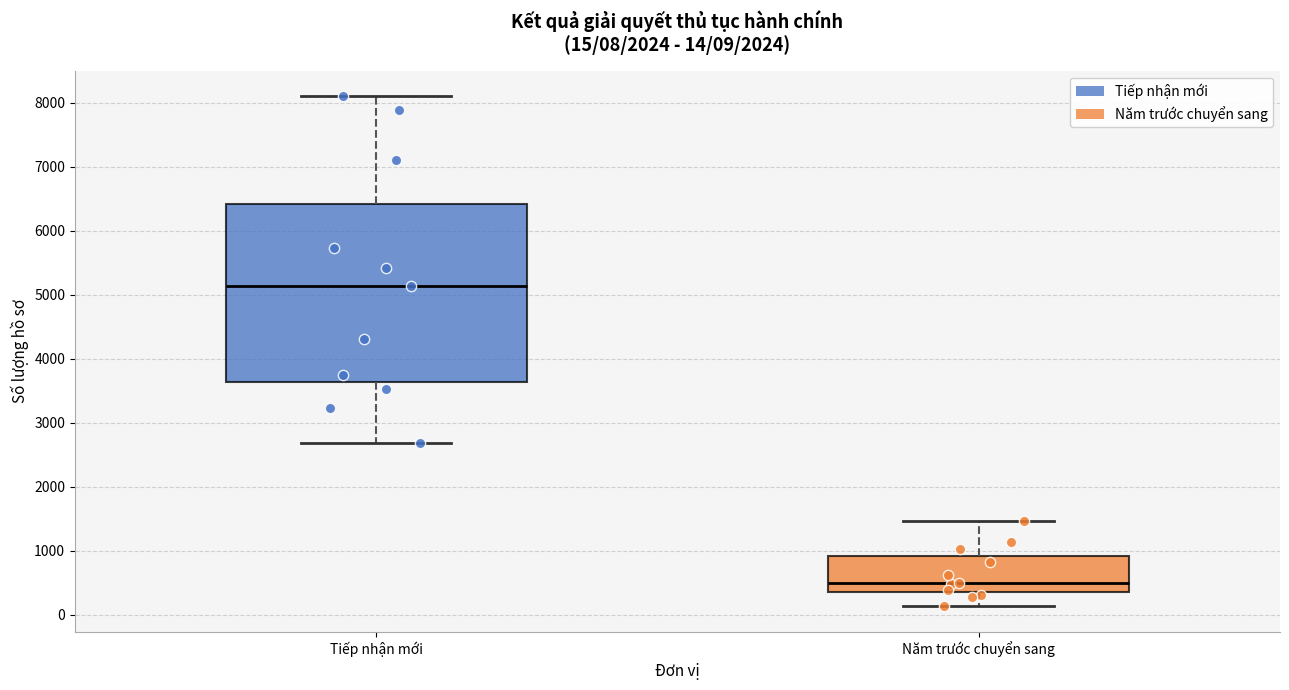

Which box has the lowest median line?

Năm trước chuyển sang